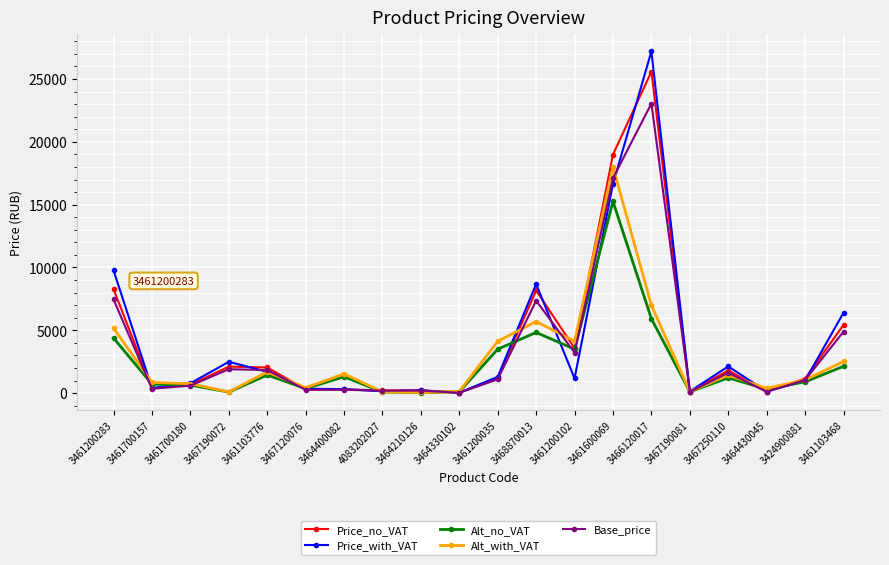

Which series has the widest spread of values?

Price_with_VAT